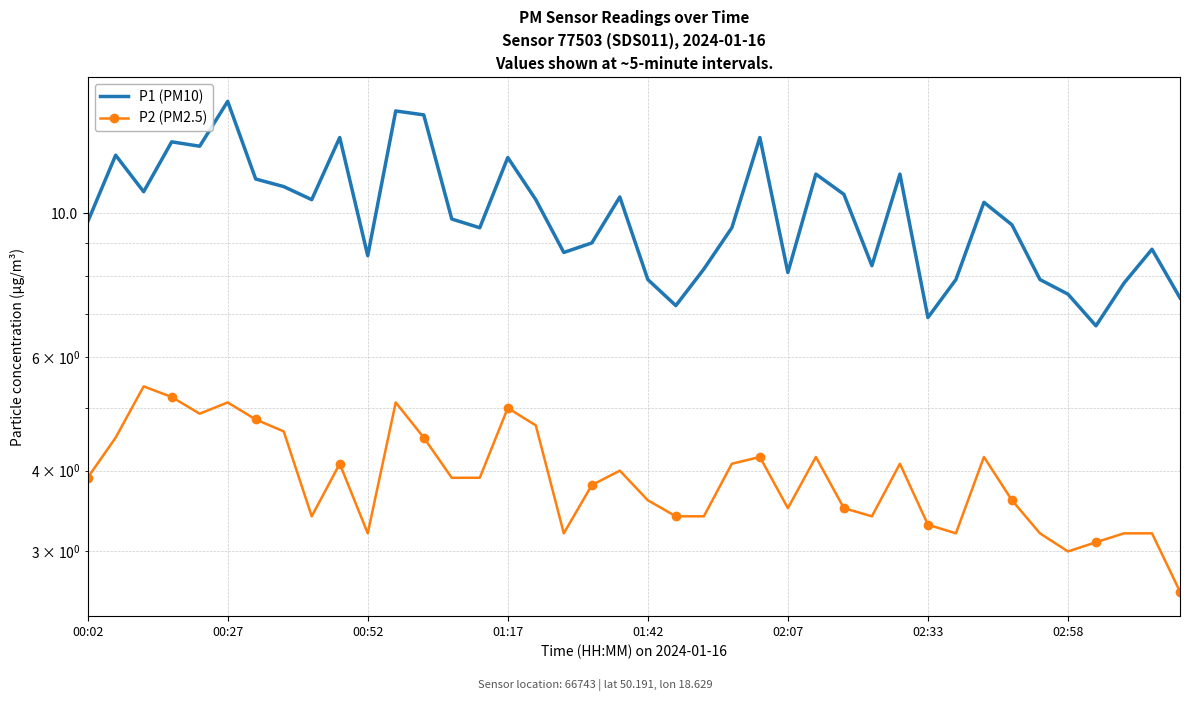

How many data points in P2 (PM2.5) are above 3?

38